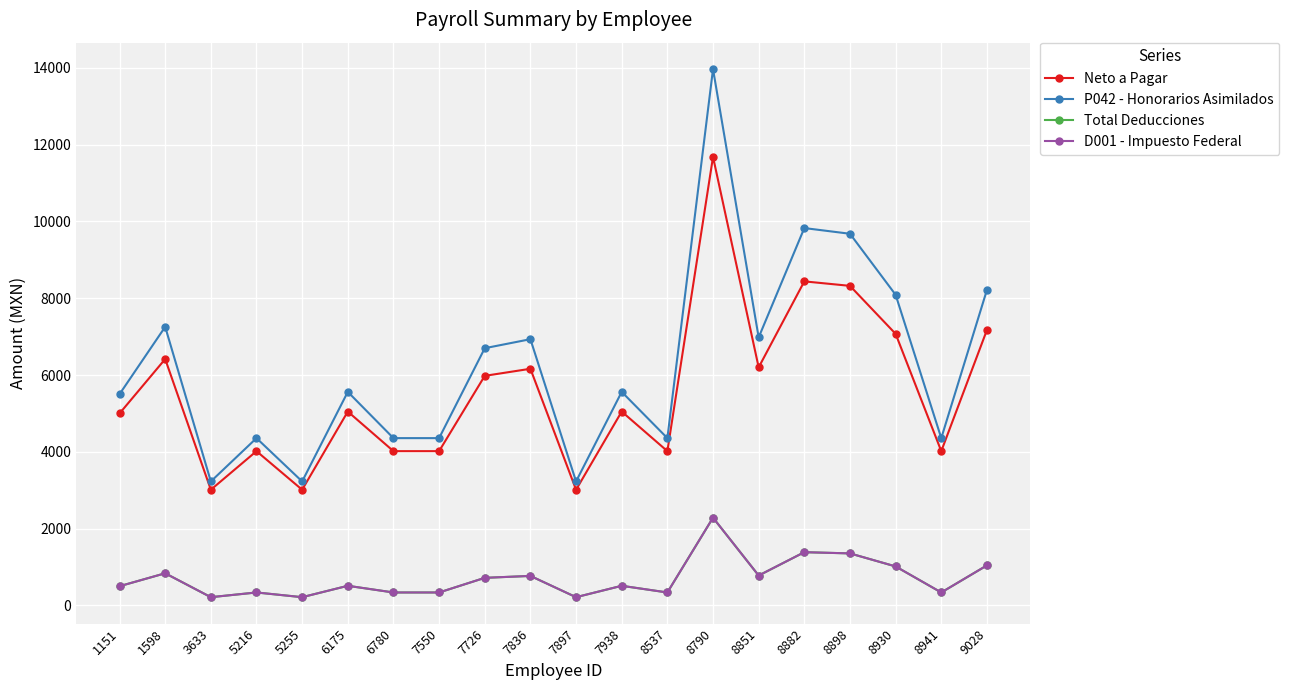

What are all the series names shown in the legend?

Neto a Pagar, P042 - Honorarios Asimilados, Total Deducciones, D001 - Impuesto Federal